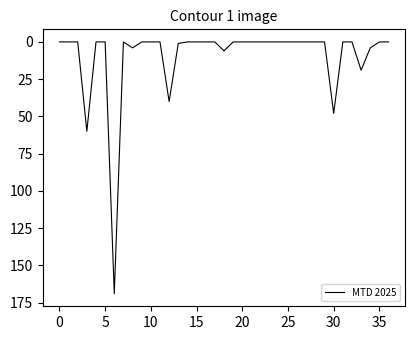

What is the maximum value shown in the chart?

169